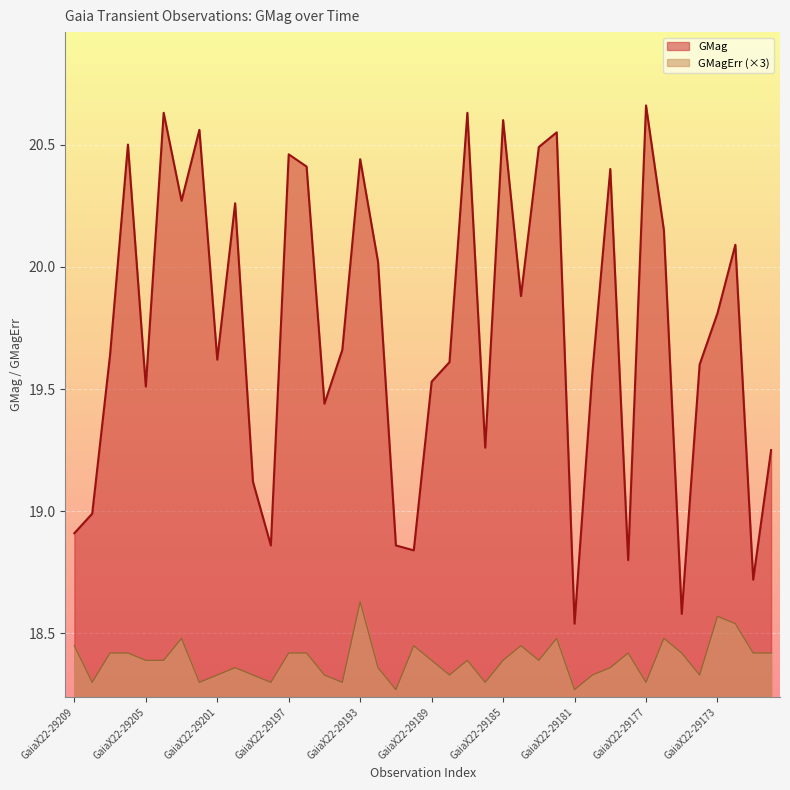

At GaiaX22-29207, list the series in order from smallest to largest.

GMagErr, GMag